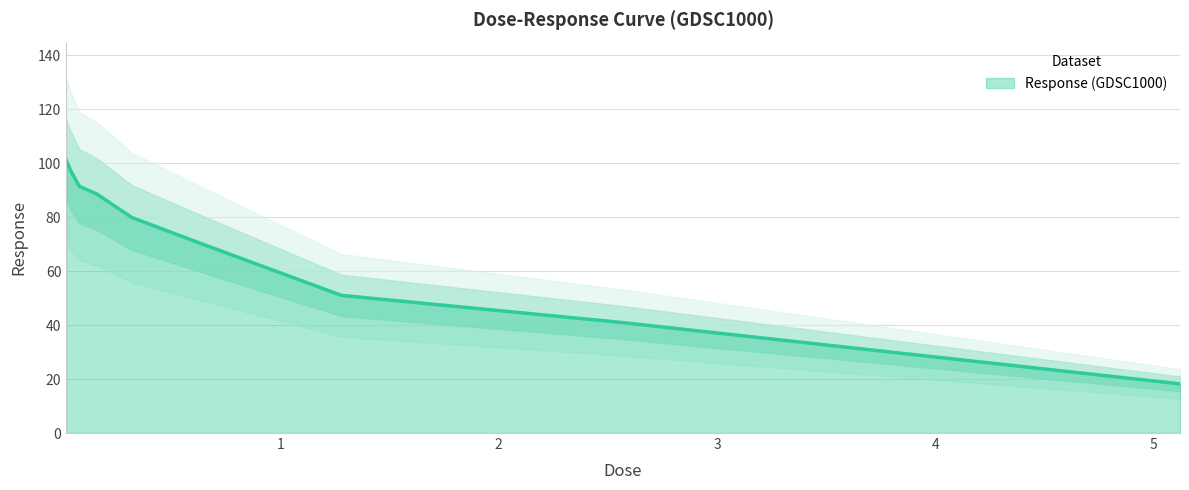

What is the maximum value for Response (GDSC1000)?

101.2